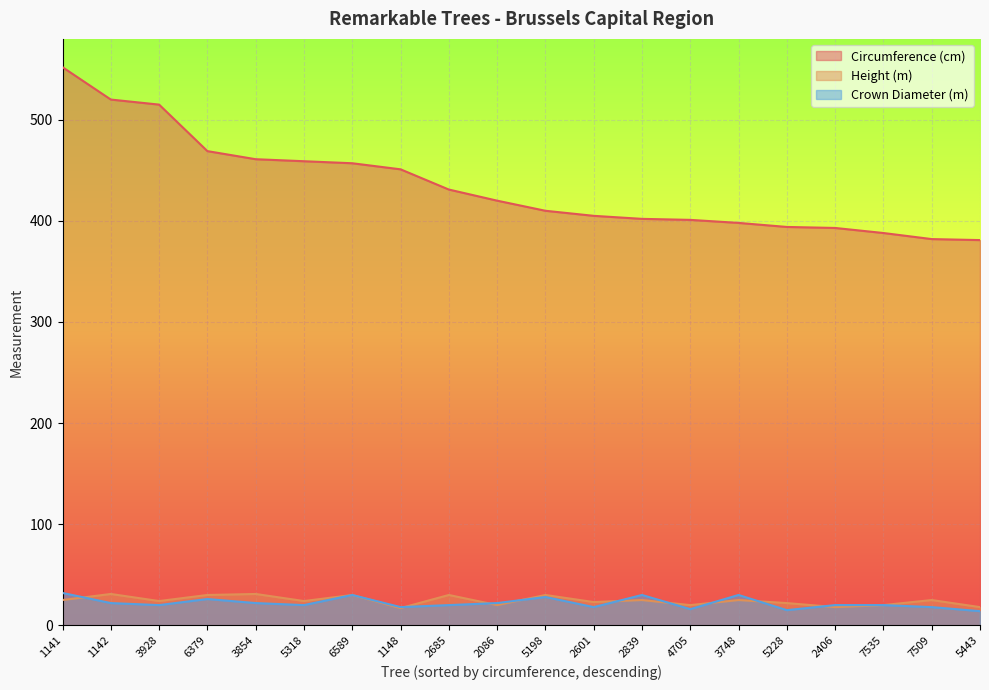

Reading left to right, transcribe all the data shown in this chart.

Circumference (cm): 1141=552	1142=520	3928=515	6379=469	3854=461	5318=459	6589=457	1148=451	2685=431	2086=420	5198=410	2601=405	2839=402	4705=401	3748=398	5228=394	2406=393	7535=388	7509=382	5443=381
Height (m): 1141=25	1142=31	3928=24	6379=30	3854=31	5318=24	6589=30	1148=17	2685=30	2086=20	5198=30	2601=23	2839=25	4705=20	3748=25	5228=22	2406=18	7535=20	7509=25	5443=18
Crown Diameter (m): 1141=32	1142=22	3928=20	6379=26	3854=22	5318=20	6589=30	1148=18	2685=20	2086=22	5198=28	2601=18	2839=30	4705=16	3748=30	5228=15	2406=20	7535=20	7509=18	5443=14